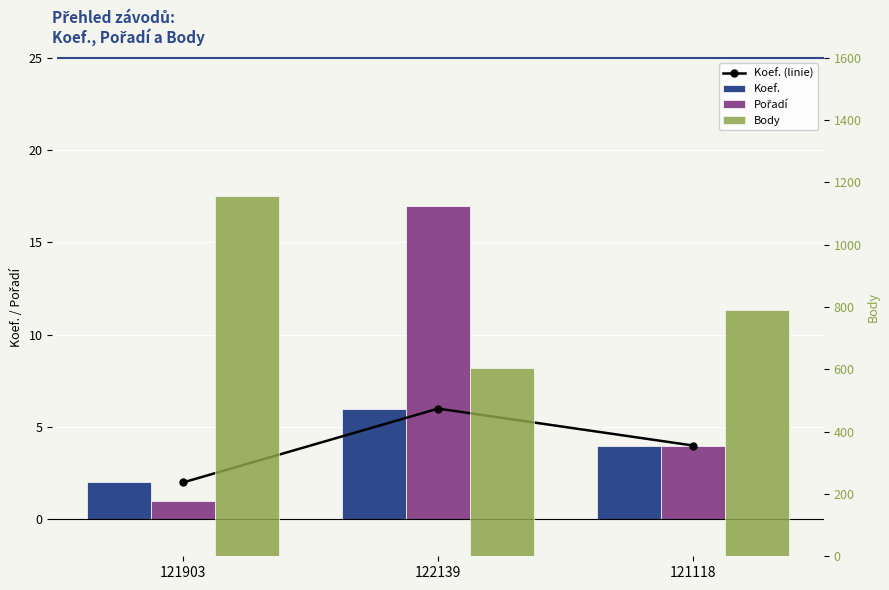

Which series has the widest spread of values?

Body